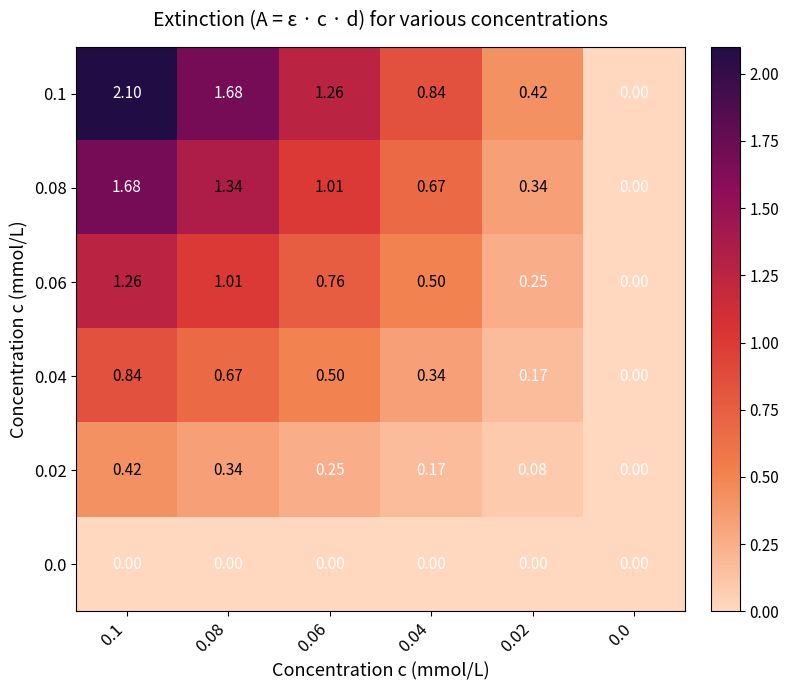

At how many categories does at least one series exceed 1?

3